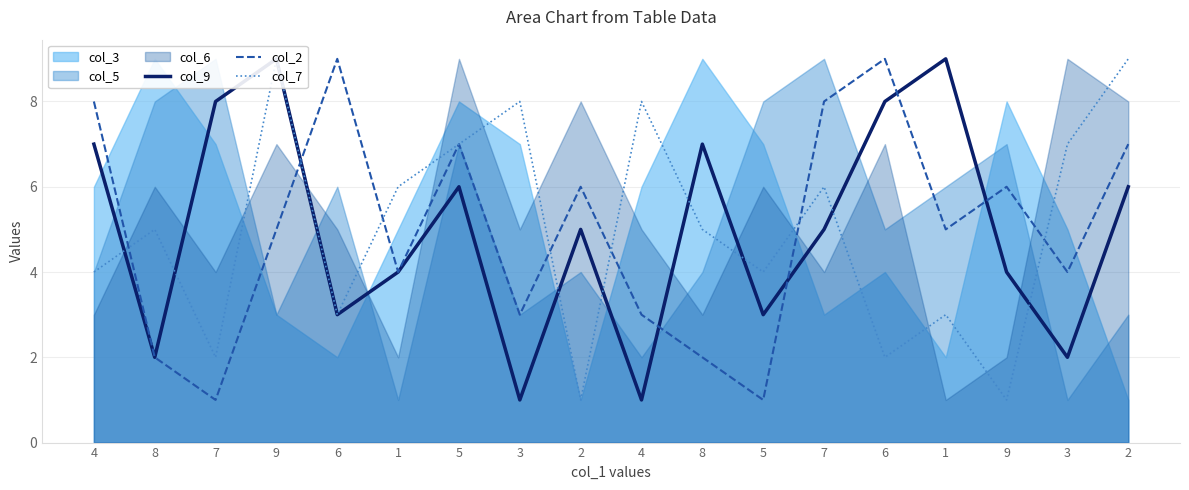

How many data points in col_9 are above 5?

8